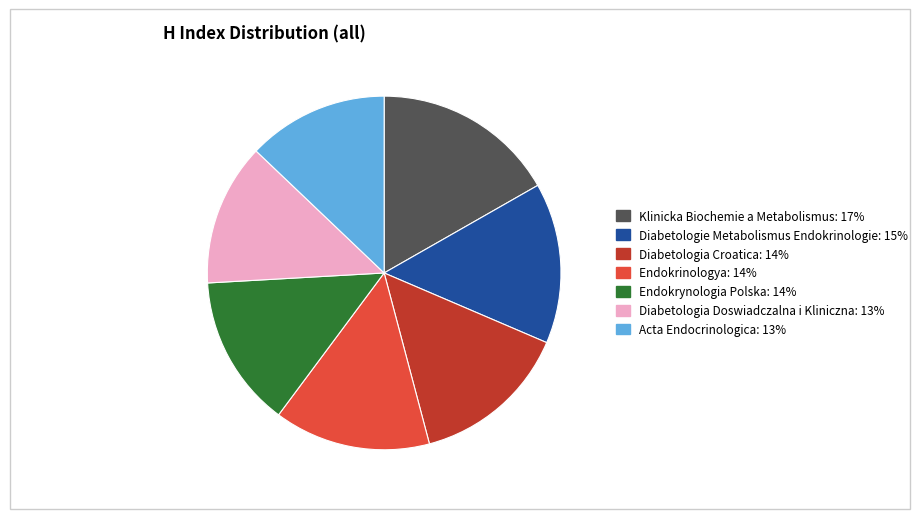

Does Endokrynologia Polska account for over 50% of the chart?

No